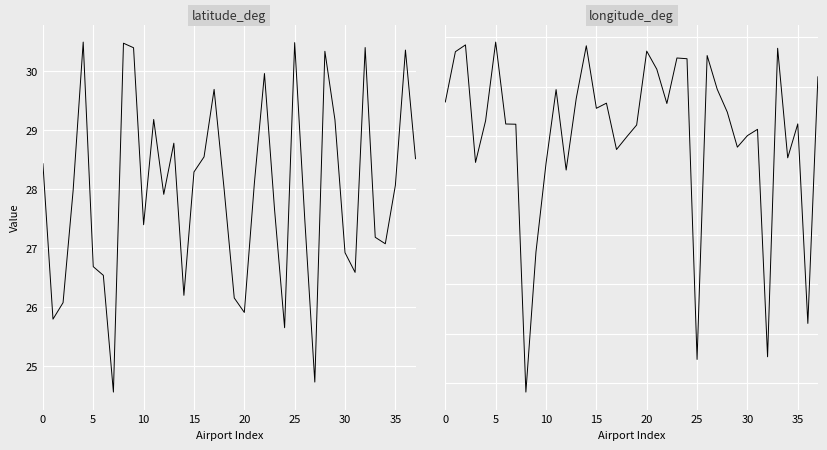

True or false: latitude_deg and longitude_deg cross at least once.

False